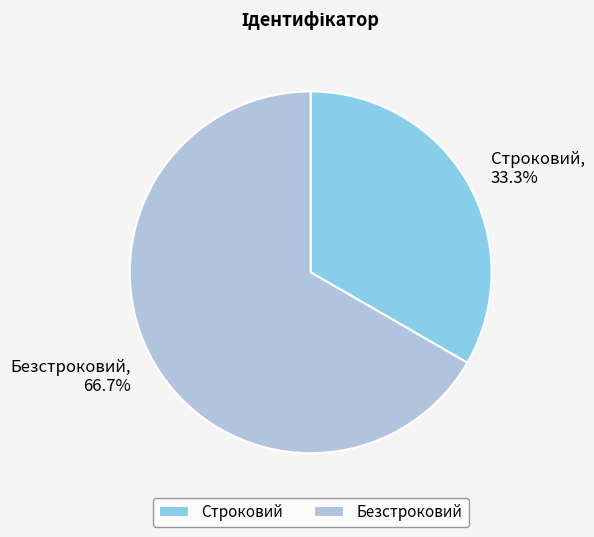

Between Строковий and Безстроковий, which is larger?

Безстроковий